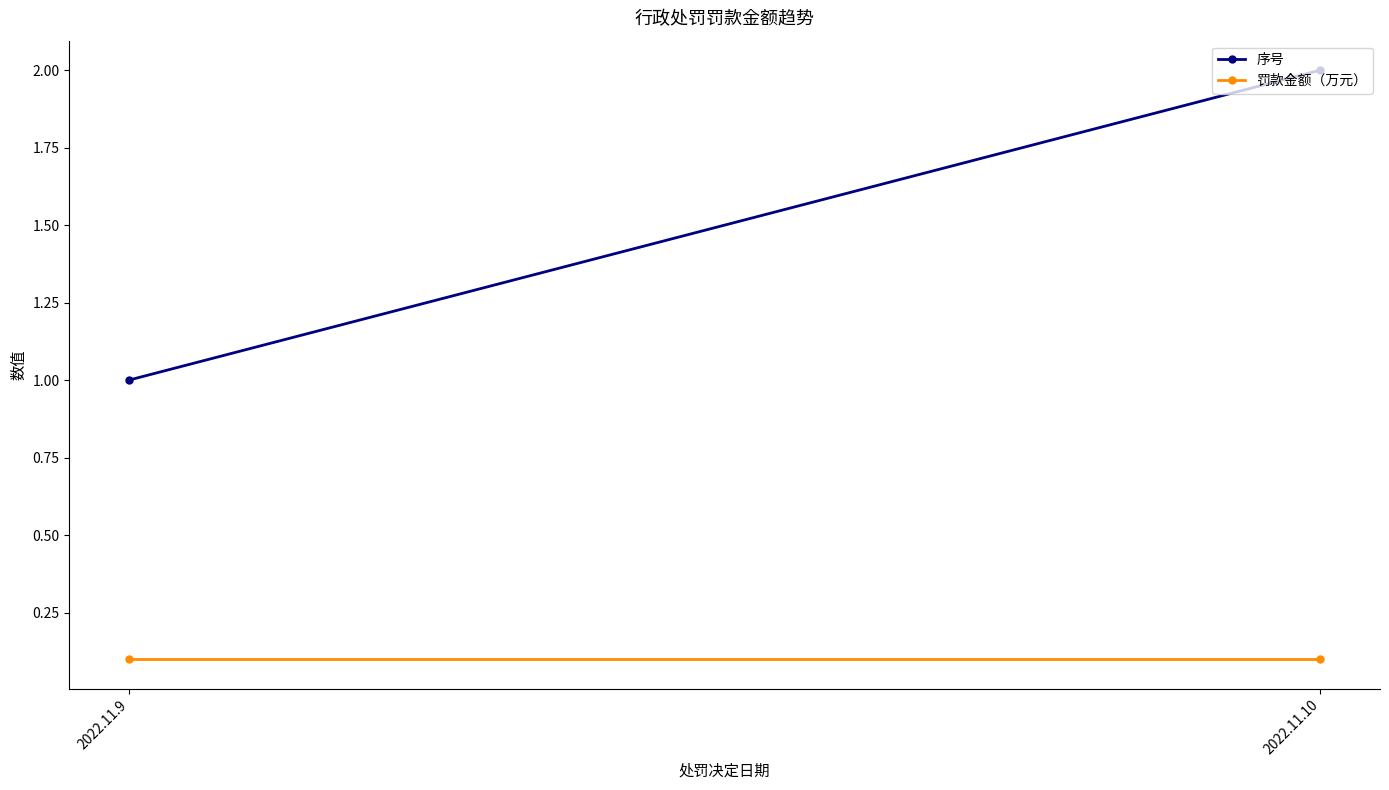

Read the 序号 value at 2022.11.9.

1.0